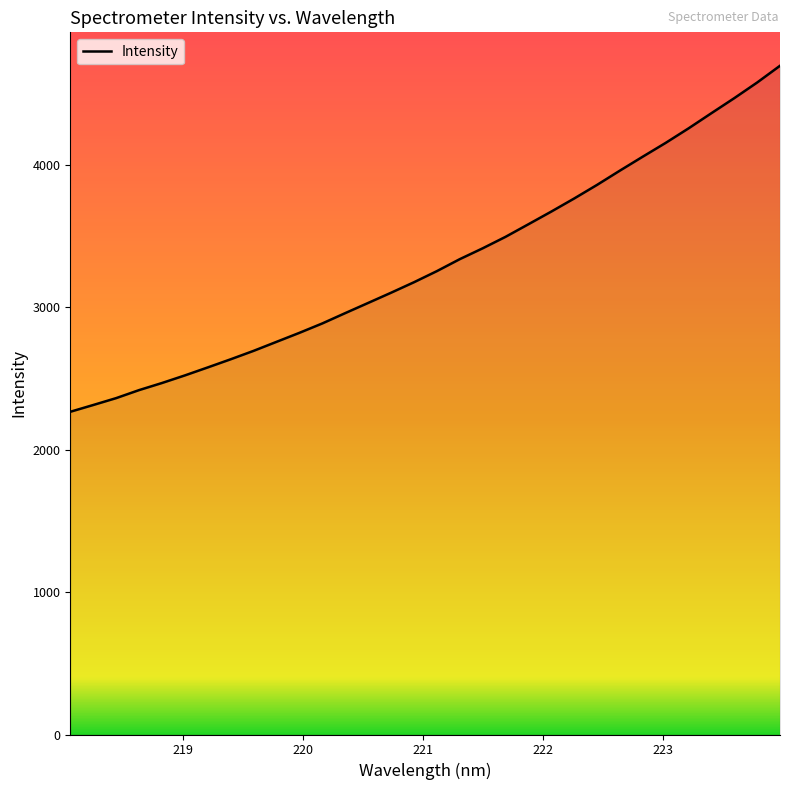

What is the greatest value displayed?

4697.9